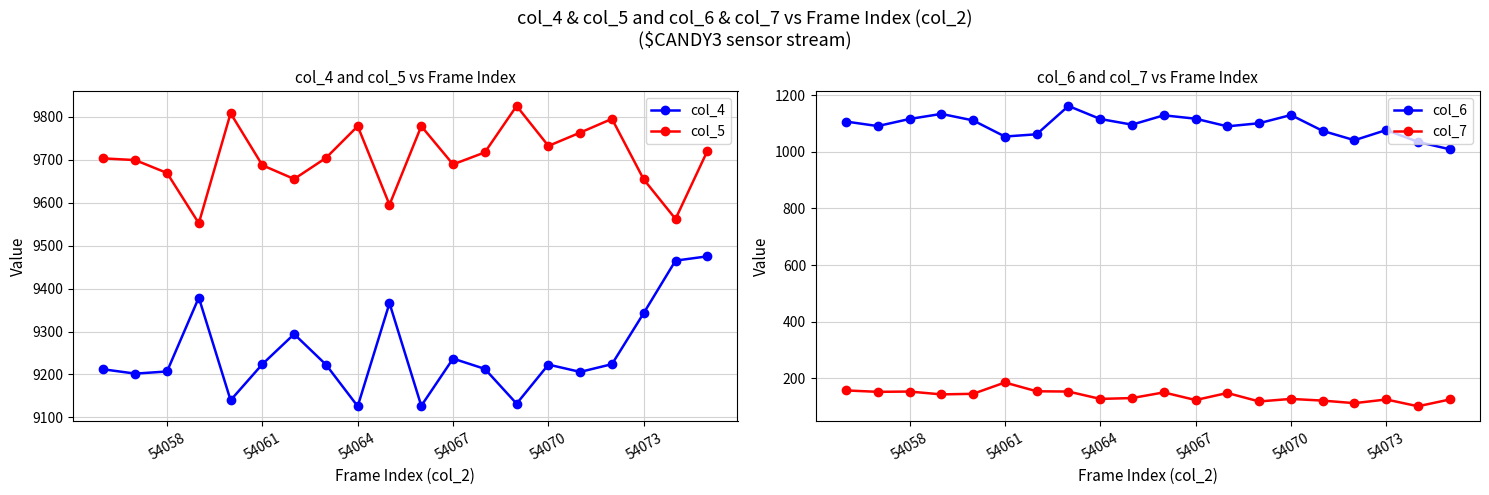

Does the chart have visible grid lines?

Yes